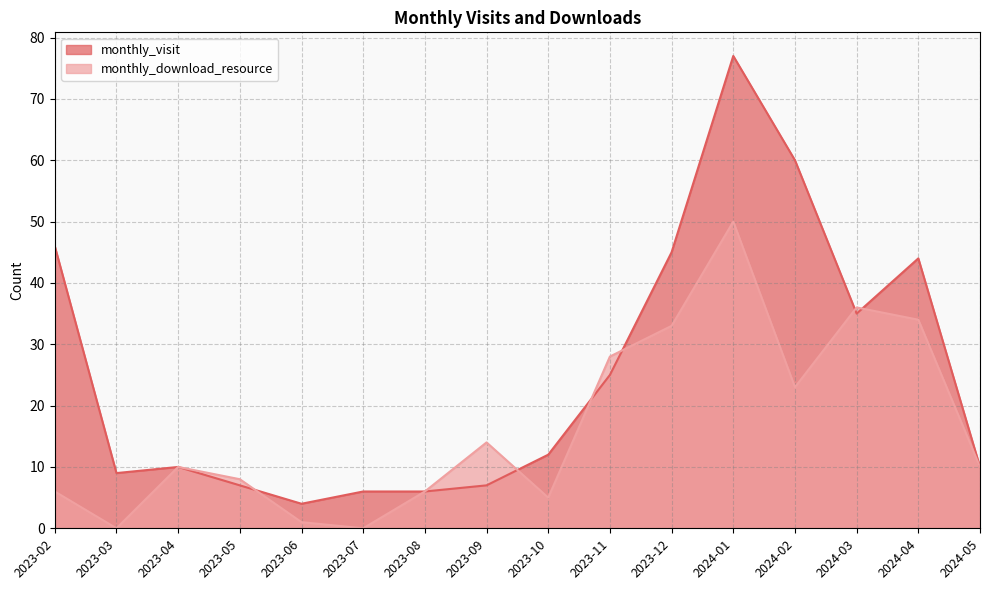

Where is monthly_download_resource nearest to the value 25?

2024-02